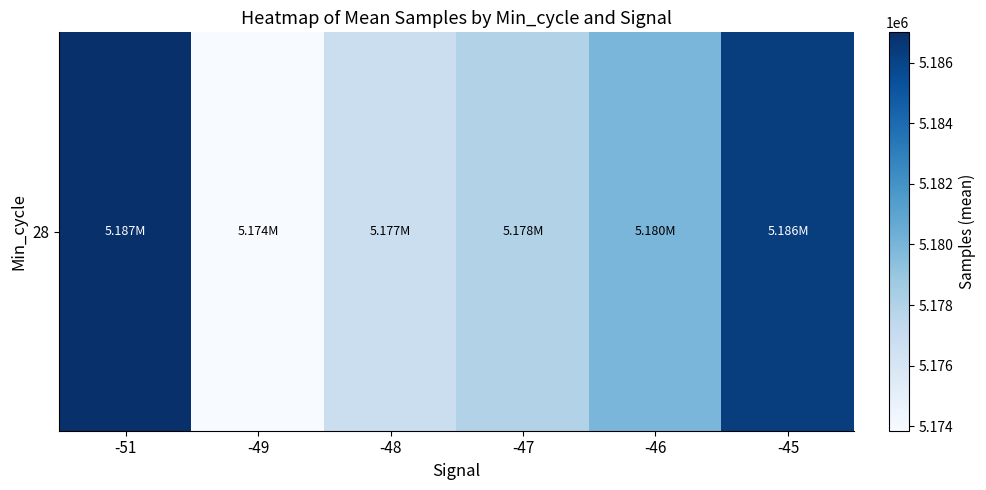

List the labels in order of value, smallest first.

-49, -48, -47, -46, -45, -51